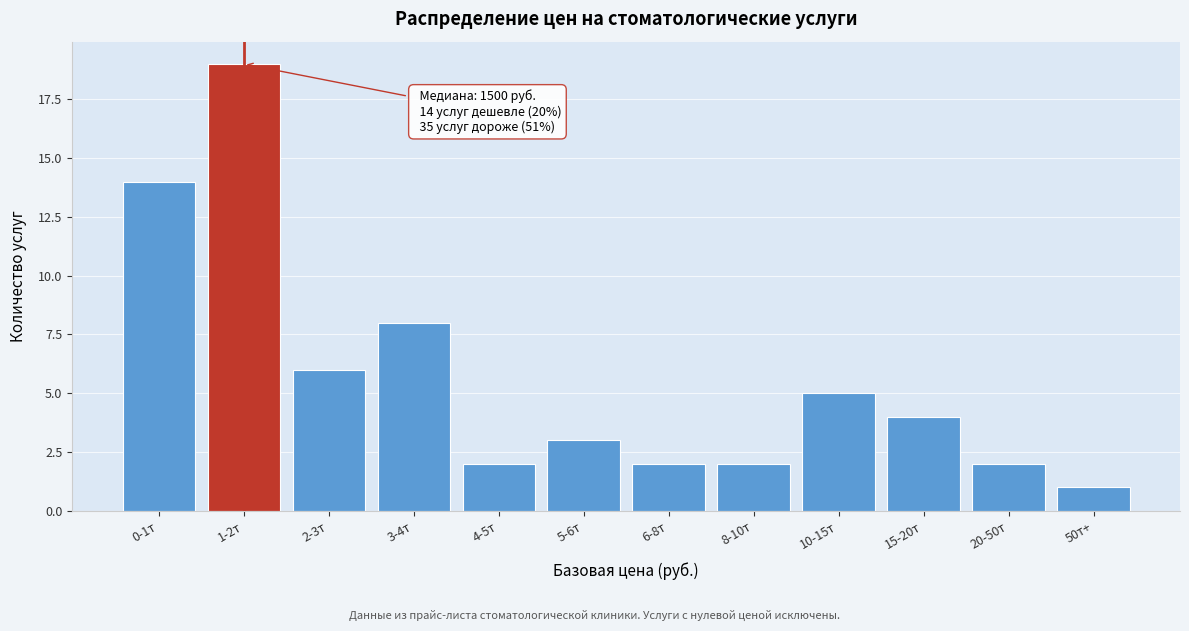

Reading right to left, list all the values displayed in this chart.

50т+=1	20-50т=2	15-20т=4	10-15т=5	8-10т=2	6-8т=2	5-6т=3	4-5т=2	3-4т=8	2-3т=6	1-2т=19	0-1т=14